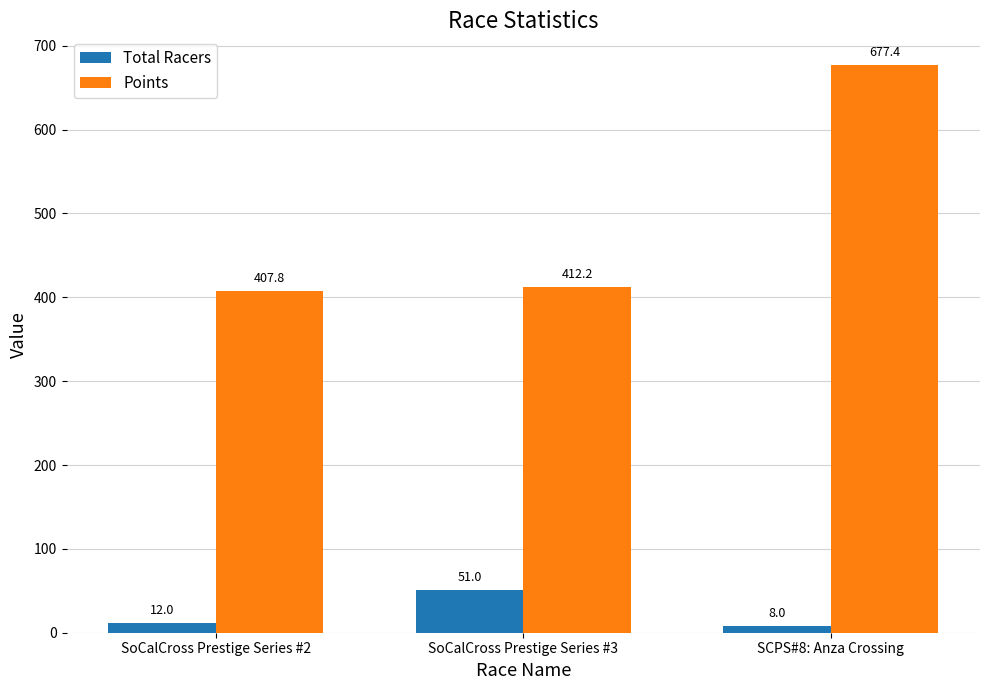

What position from the left is SoCalCross Prestige Series #2?

1